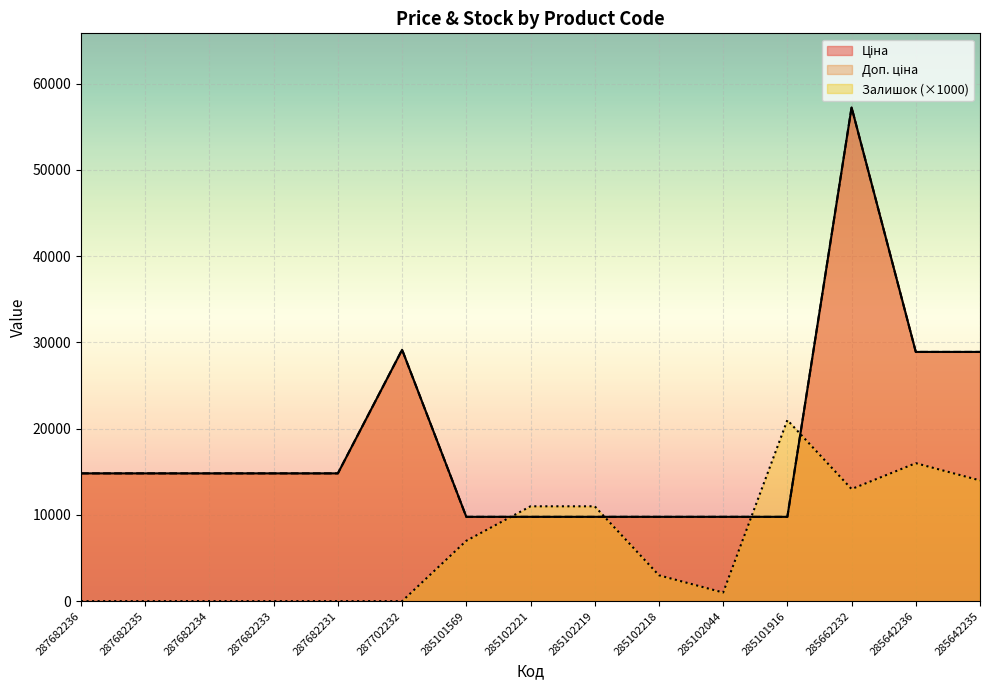

What is the label of the 3rd point from the right?

285662232